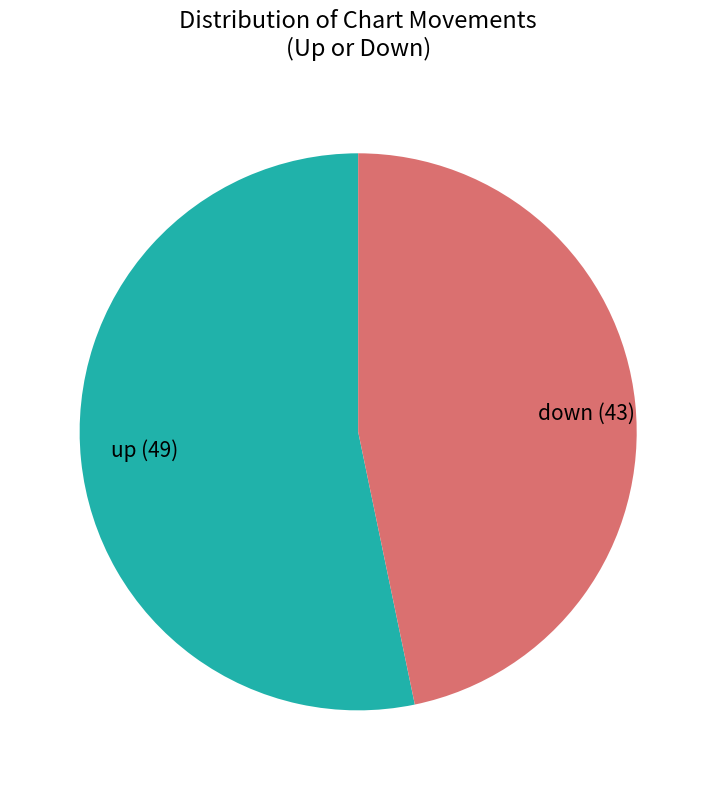

What is the largest slice in the pie chart?

up